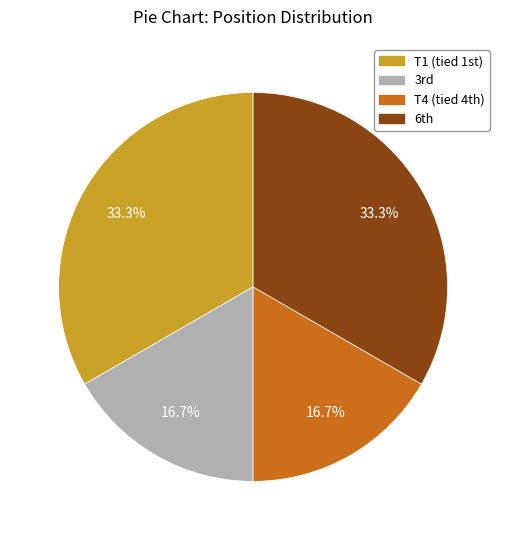

Is there a majority slice in this chart?

No